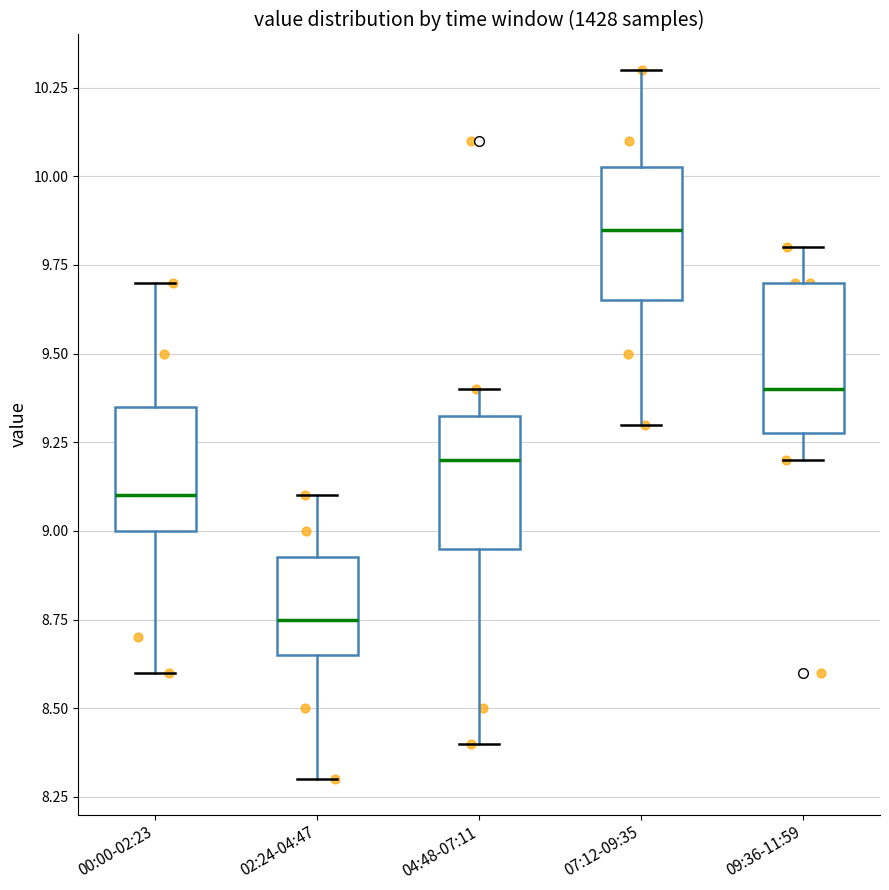

Which box has the highest median line?

07:12-09:35